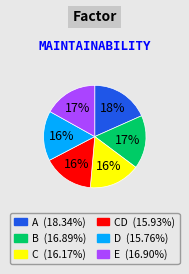

Is there a majority slice in this chart?

No